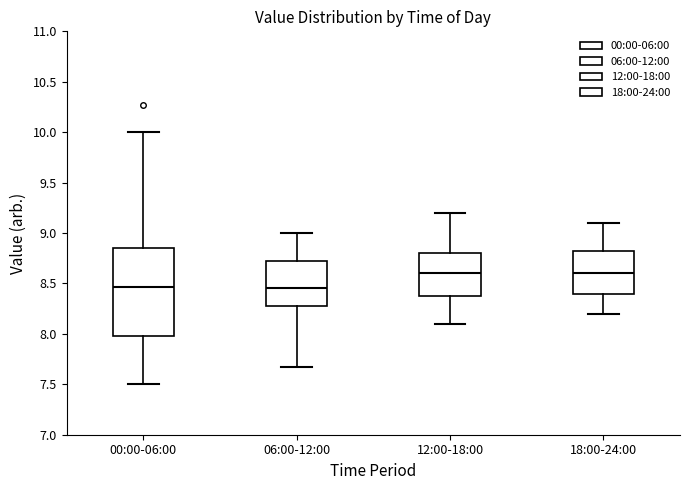

Reading left to right, read every box against the y-axis: the position of its median line, the range the box covers, and the ends of its whiskers. The values are not printed on the chart, so give them approximately, as read against the axis.

00:00-06:00: median 8.45, box 8.00 to 8.85, whiskers 7.50 to 10.00
06:00-12:00: median 8.45, box 8.30 to 8.75, whiskers 7.65 to 9.00
12:00-18:00: median 8.60, box 8.40 to 8.80, whiskers 8.10 to 9.20
18:00-24:00: median 8.60, box 8.40 to 8.85, whiskers 8.20 to 9.10